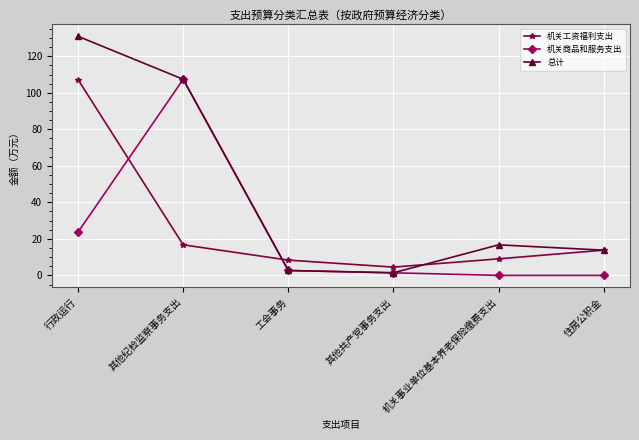

At which label does 机关工资福利支出 first exceed 13?

行政运行